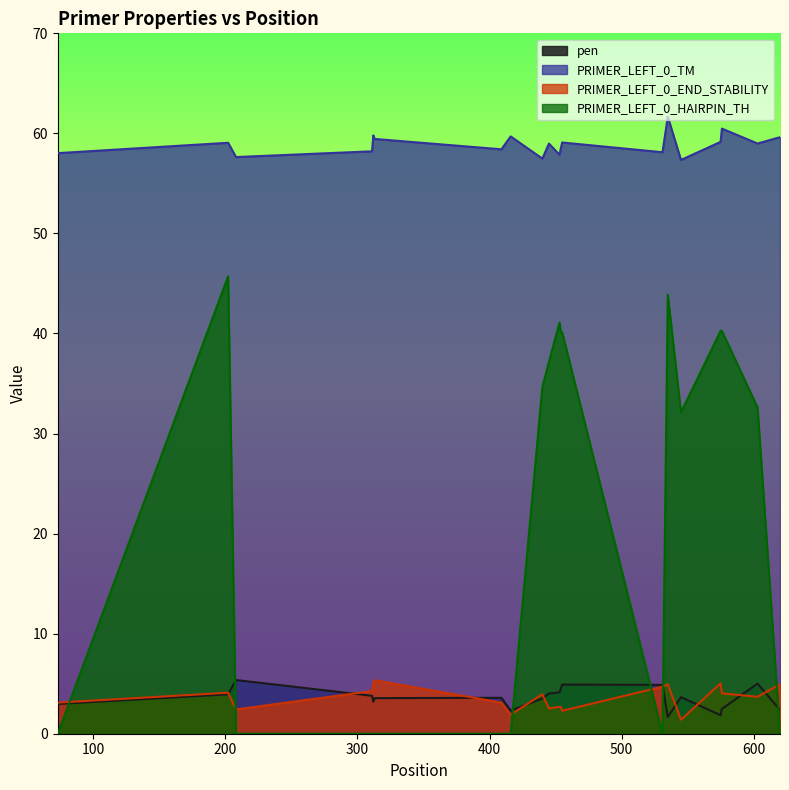

Reading right to left, list all the values displayed in this chart.

pen: 620=2.4	603=5.0	576=2.5	575=1.8	545=3.7	535=1.7	531=4.9	455=4.9	454=4.5	453=4.1	445=4.0	440=3.5	416=2.3	409=3.6	313=3.6	312=3.2	311=3.8	208=5.4	202=3.9	73=3.0
PRIMER_LEFT_0_TM: 620=59.6	603=59.0	576=60.5	575=59.2	545=57.3	535=61.7	531=58.1	455=59.1	454=58.5	453=57.9	445=59.0	440=57.5	416=59.7	409=58.4	313=59.4	312=59.8	311=58.2	208=57.6	202=59.1	73=58.0
PRIMER_LEFT_0_END_STABILITY: 620=5.0	603=3.7	576=4.0	575=5.0	545=1.4	535=4.9	531=4.7	455=2.3	454=2.7	453=2.7	445=2.5	440=4.0	416=1.9	409=3.1	313=5.3	312=5.1	311=4.3	208=2.4	202=4.1	73=3.1
PRIMER_LEFT_0_HAIRPIN_TH: 620=0.0	603=32.6	576=40.3	575=40.3	545=32.1	535=43.9	531=0.0	455=40.1	454=40.1	453=41.1	445=37.2	440=34.6	416=0.0	409=0.0	313=0.0	312=0.0	311=0.0	208=0.0	202=45.7	73=0.0